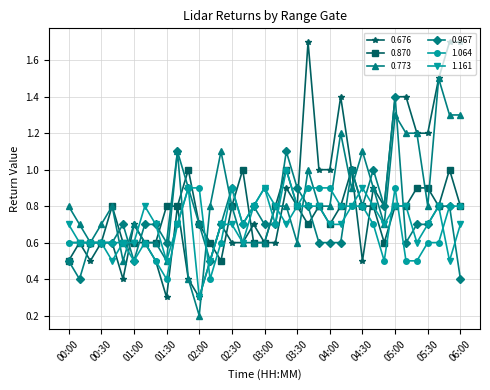

What is the difference between the maximum and second lowest values in the 1.161 series?

0.4